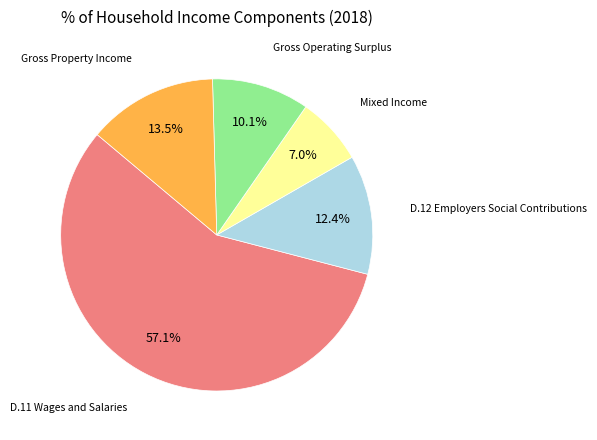

To the nearest percent, what is the difference between the largest and smallest slice percentages?

50%